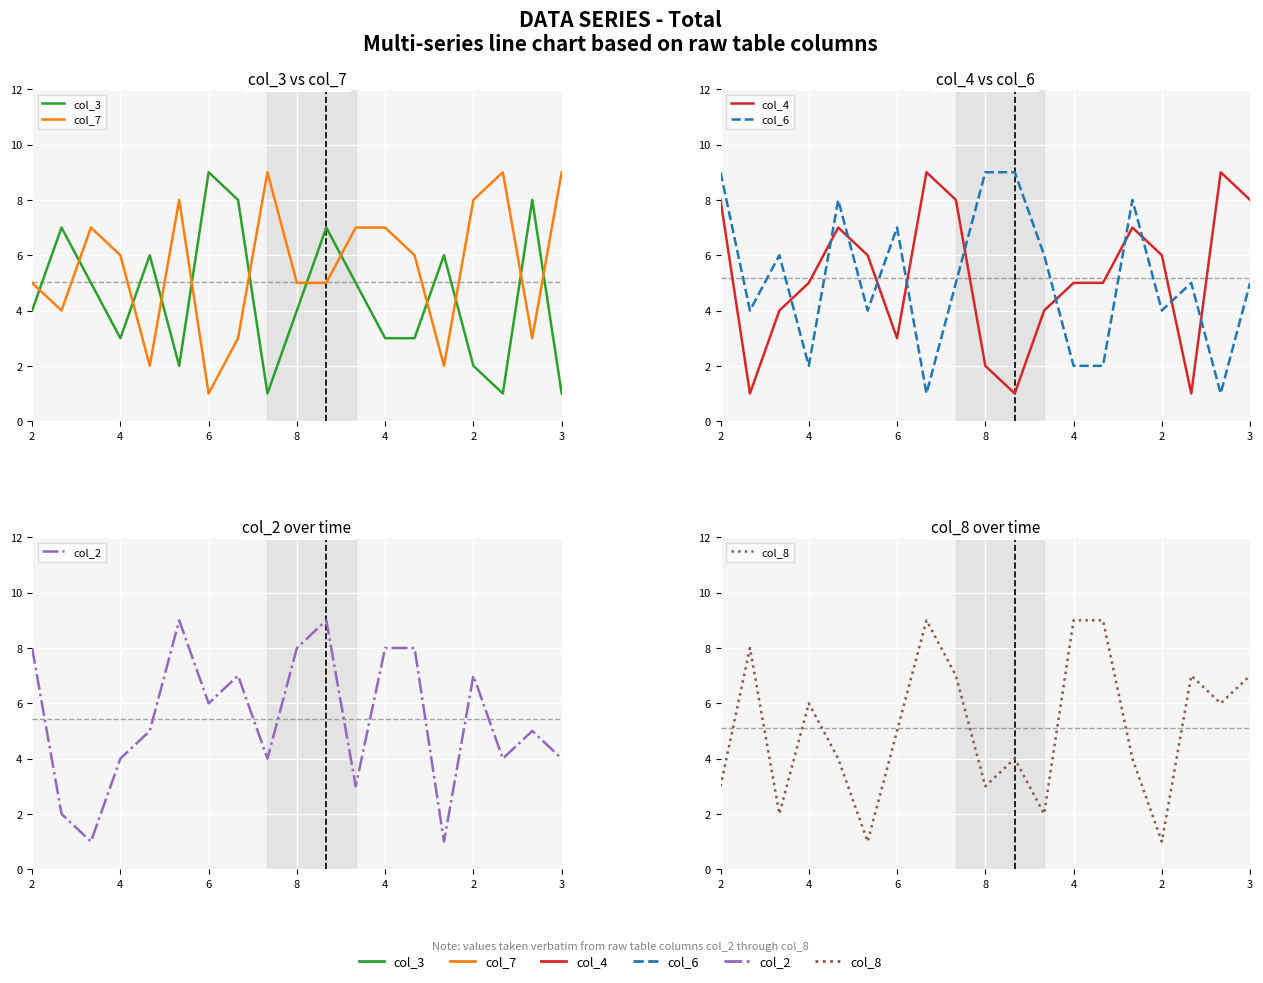

At which category does col_2 reach its first local peak?

2